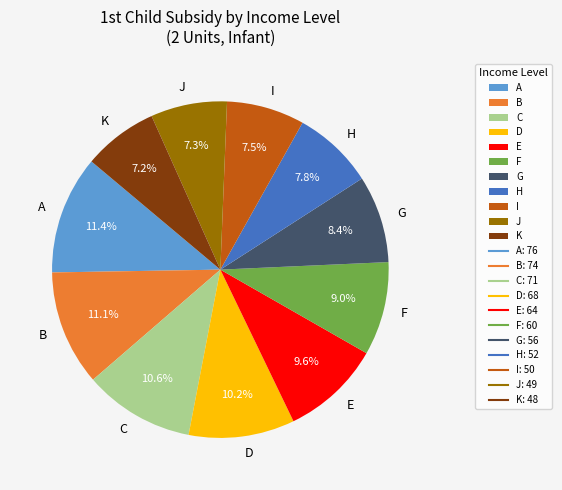

To the nearest percent, what is the difference between the largest and smallest slice percentages?

4%